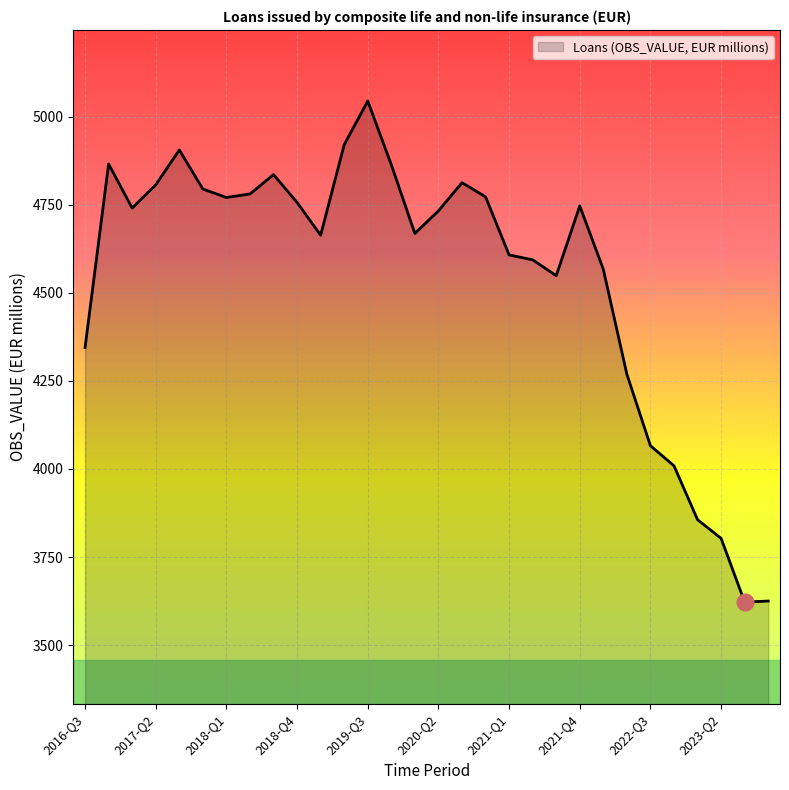

What is the maximum value shown in the chart?

5045